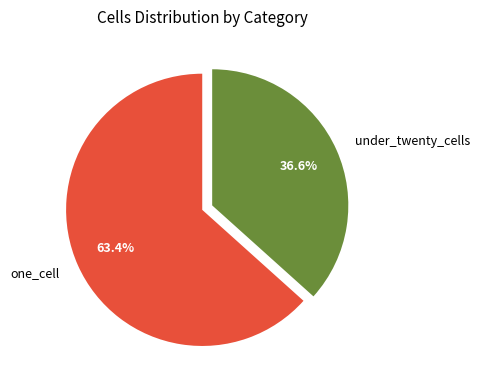

Is it true that one_cell is 46% of the pie?

False